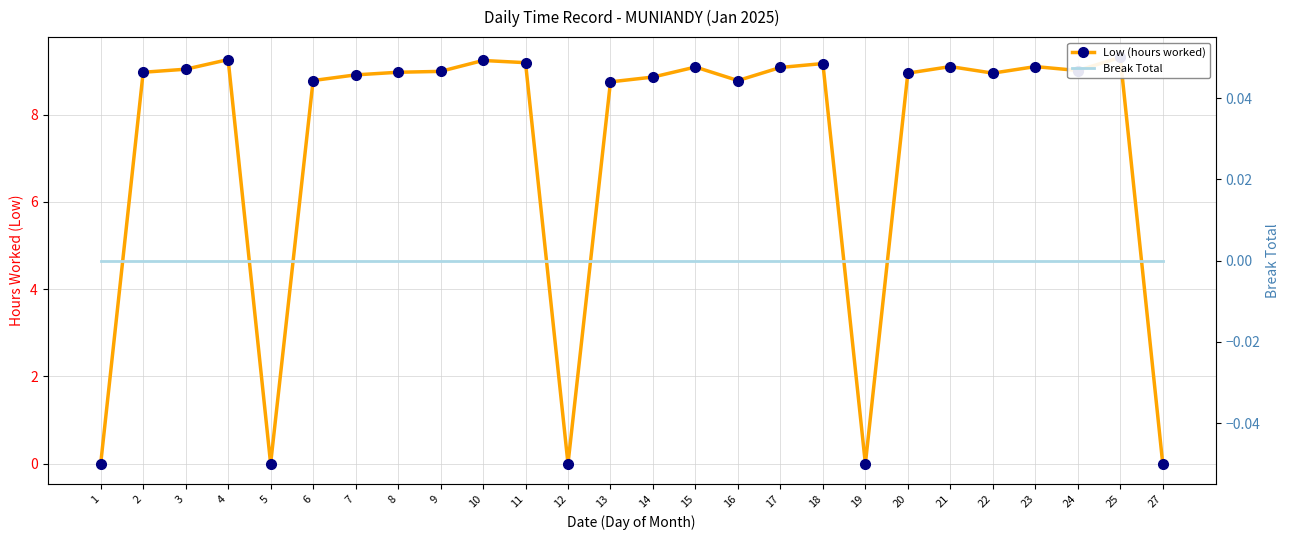

How many lines are shown in the chart?

2